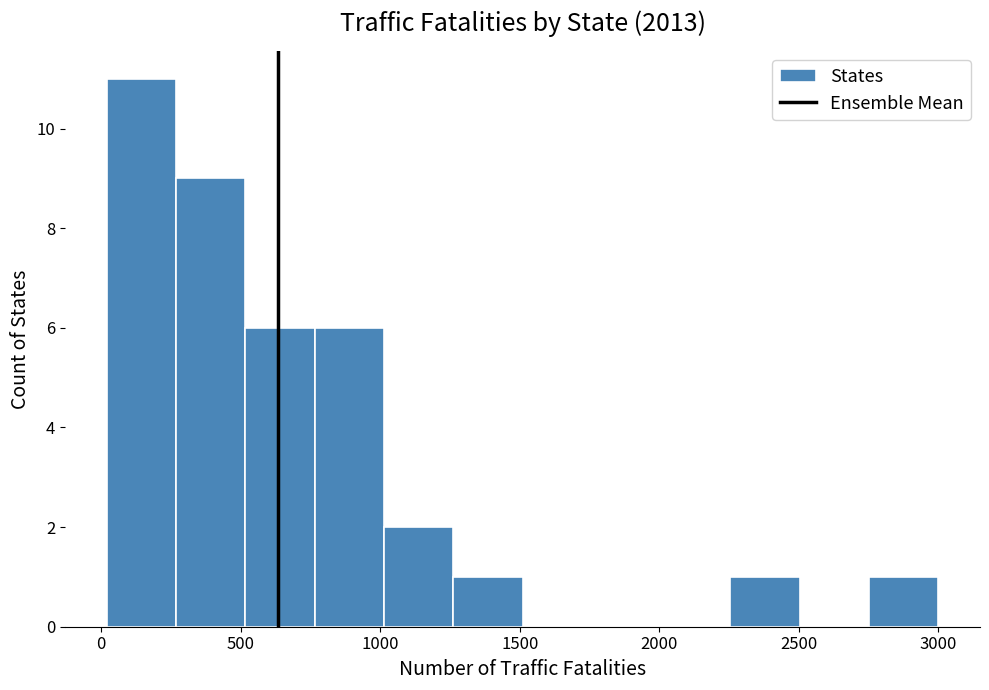

Over which range of the x-axis is the bar tallest?

0 to 250